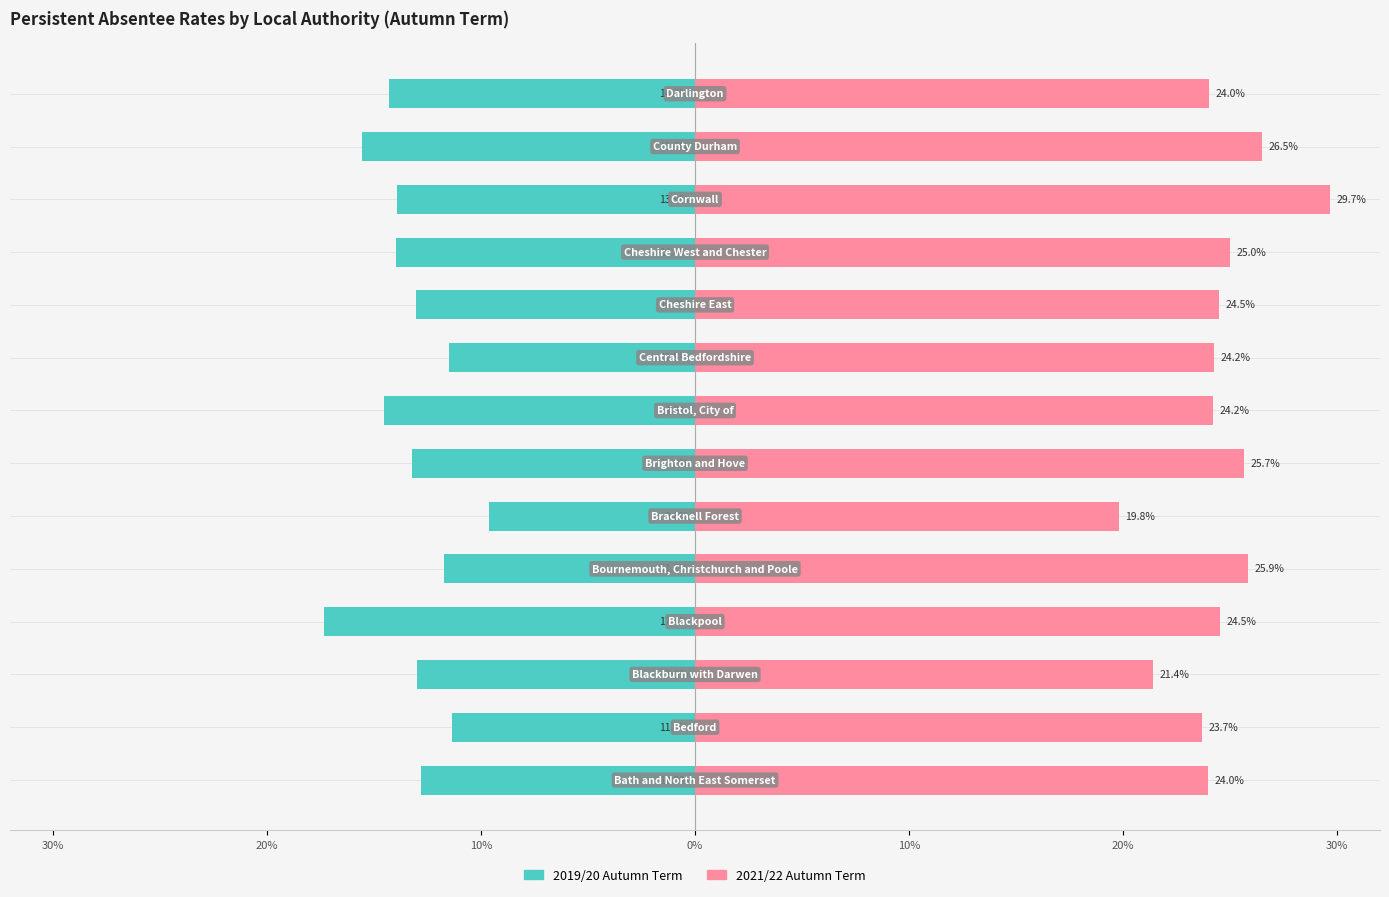

The value of % Persistent Absentees 2019/20 at 12 is -15.6. True or false?

True